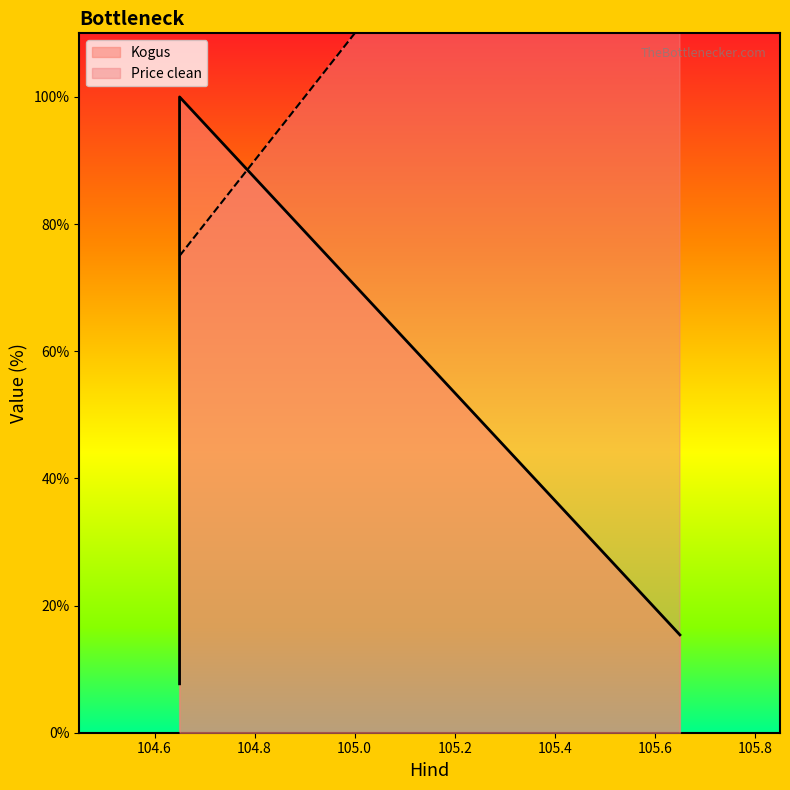

Rank the series by their maximum value, from lowest to highest.

Kogus, Price clean